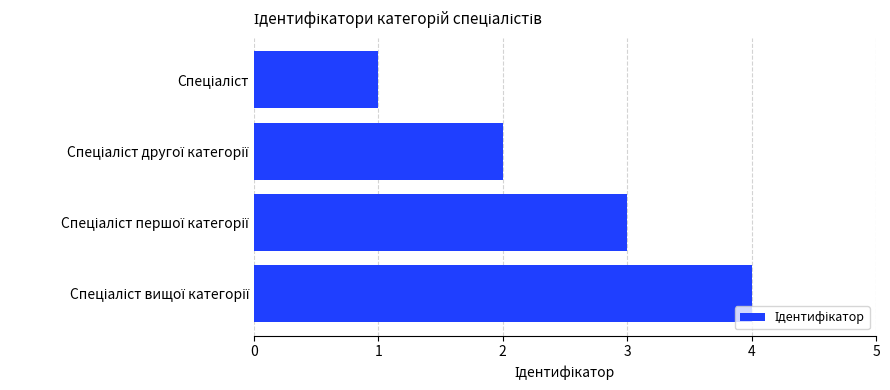

How many values are below 3?

2